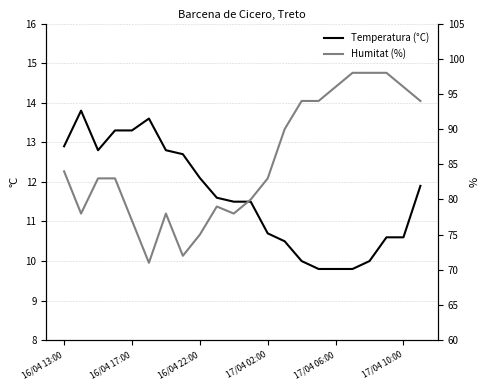

What are all the series names shown in the legend?

Temperatura (°C), Humitat (%)